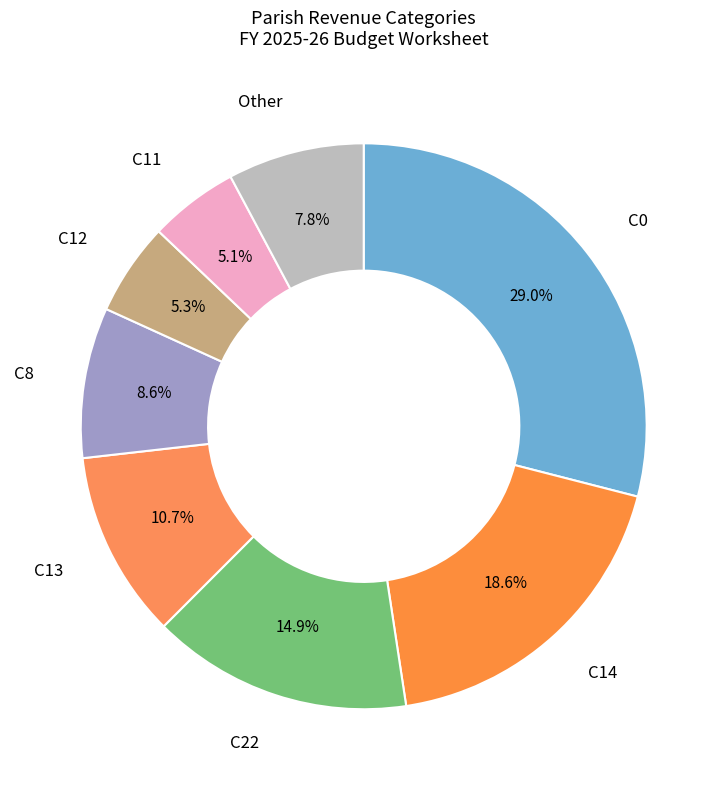

To the nearest percent, what is the average slice percentage?

12%